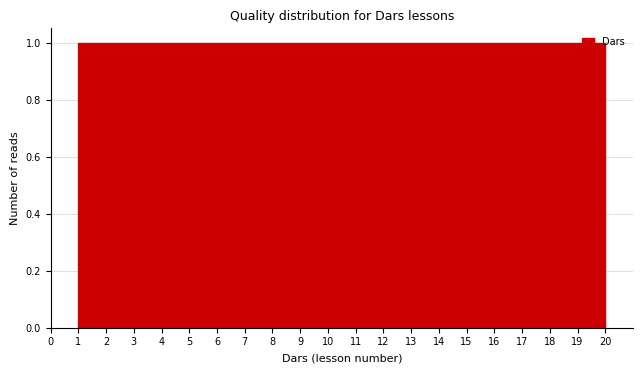

What is the height of the bar covering 2.90 to 3.85 on the x-axis? Neither the bar edges nor the heights are printed on the chart, so give them approximately, as read against the axes.

1